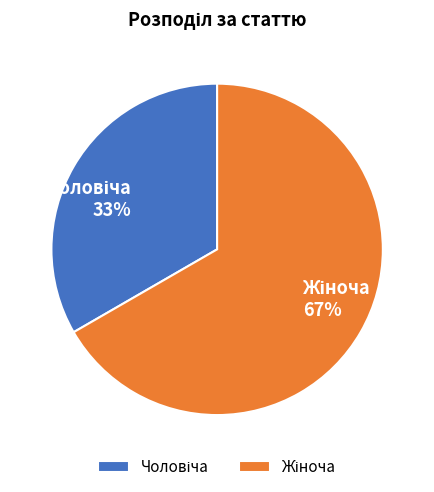

Is there a majority slice in this chart?

Yes